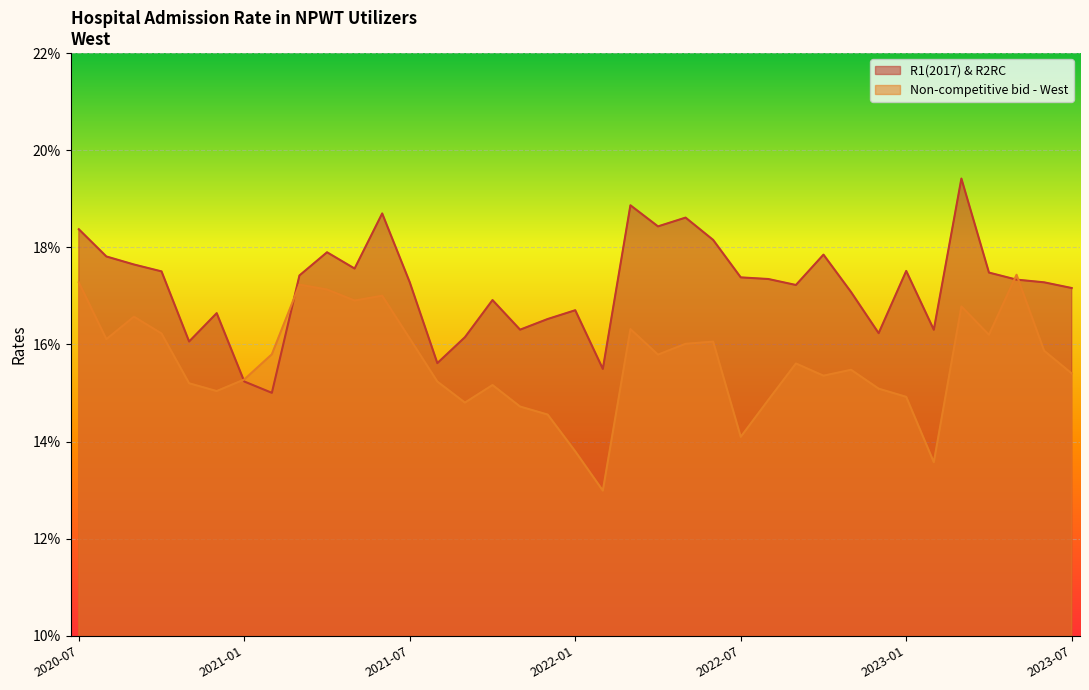

Which category has the highest value in the R1(2017) & R2RC series?

2023-03